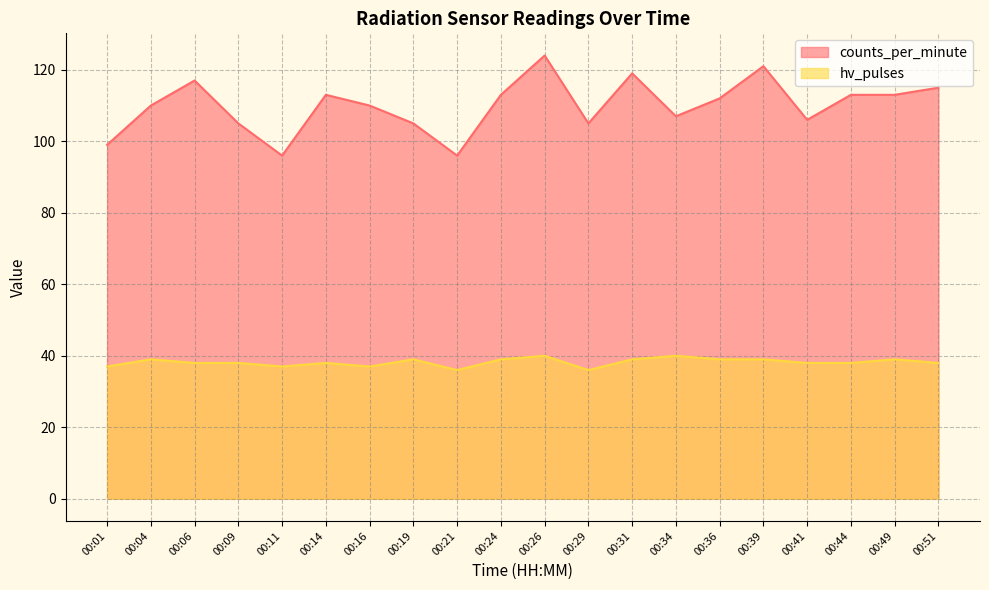

At which label is counts_per_minute closest to 110?

00:04